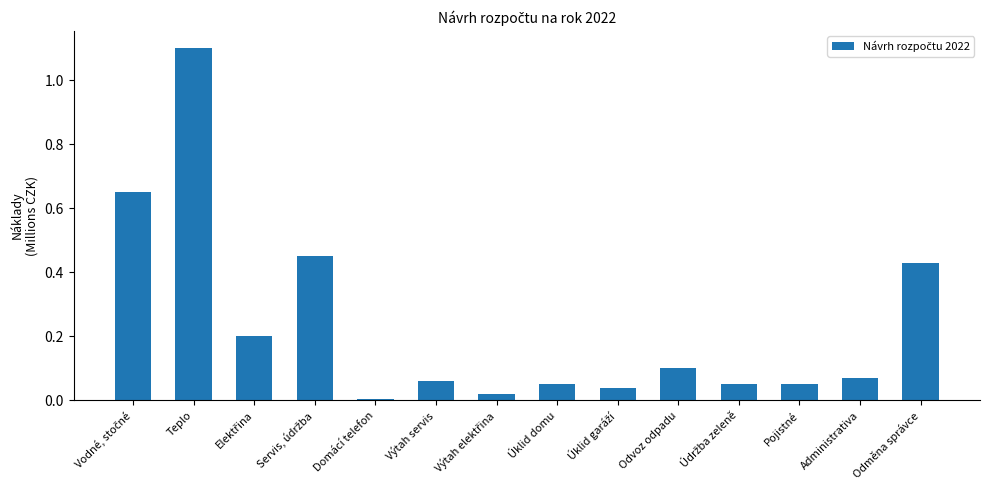

What is the sum of all values?

3.3